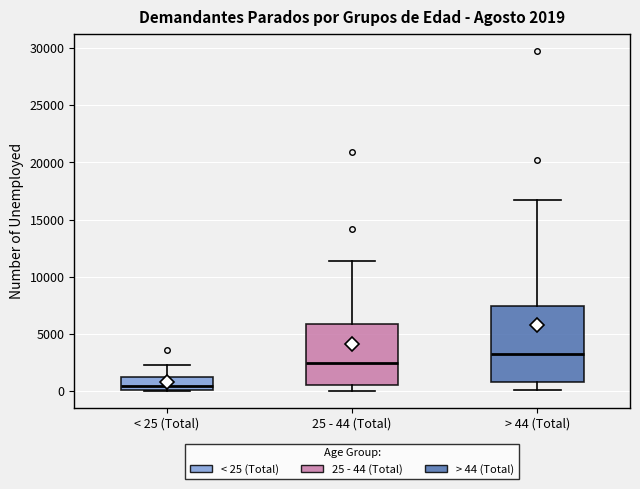

Comparing the boxes themselves (not the whiskers), which one is the tallest?

> 44 (Total)